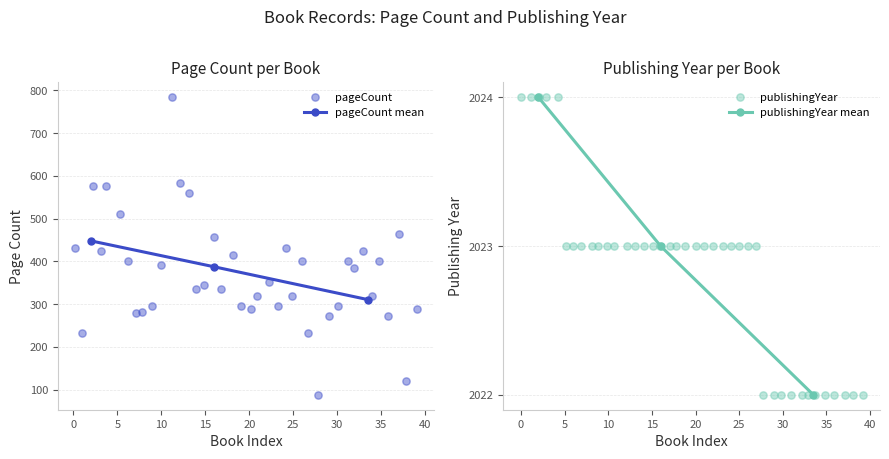

Which series has the largest Y range (max minus min)?

pageCount